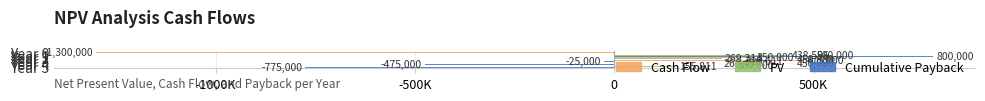

What are all the series names shown in the legend?

Cash Flow, PV, Cumulative Payback